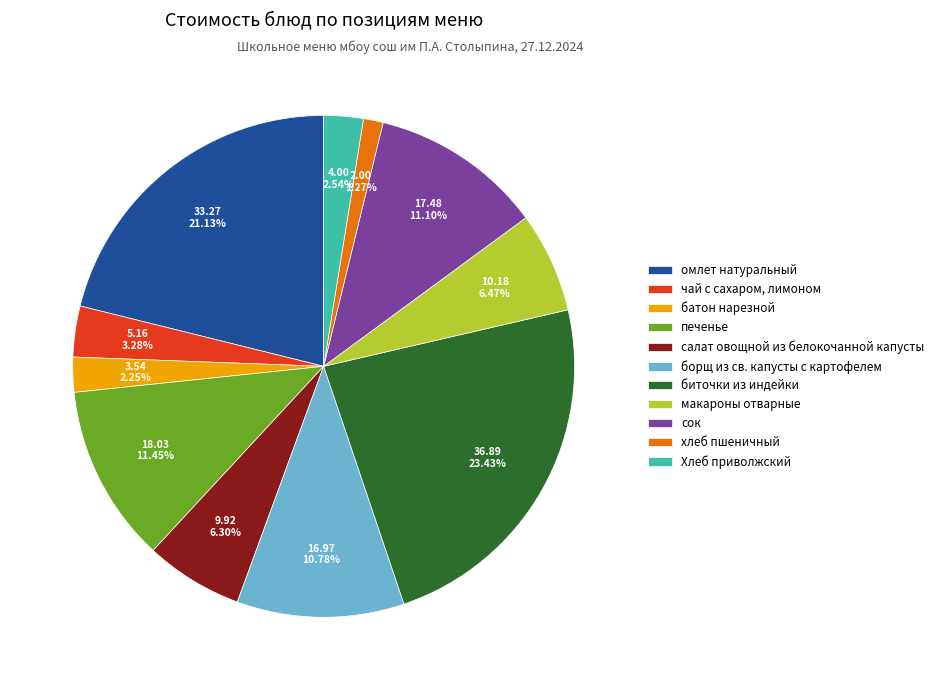

Count the number of slices in the pie.

11